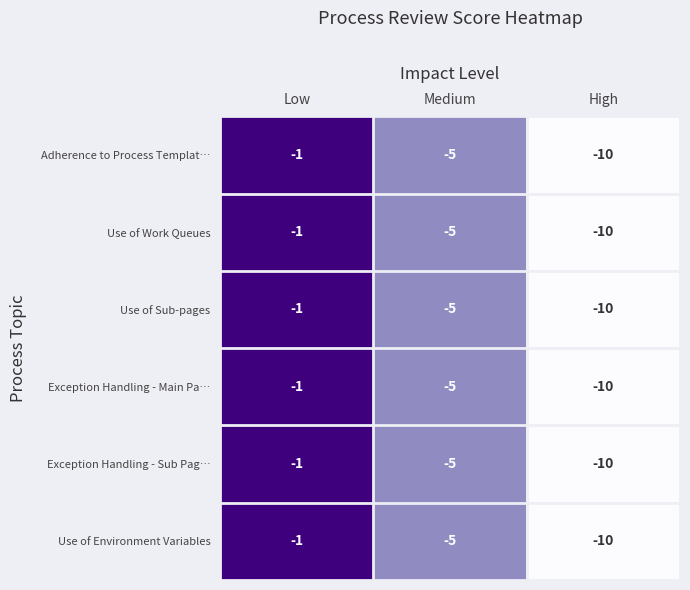

Reading right to left, extract all data points from this chart.

Adherence to Process Templat…: -10	-5	-1
Use of Work Queues: -10	-5	-1
Use of Sub-pages: -10	-5	-1
Exception Handling - Main Pa…: -10	-5	-1
Exception Handling - Sub Pag…: -10	-5	-1
Use of Environment Variables: -10	-5	-1